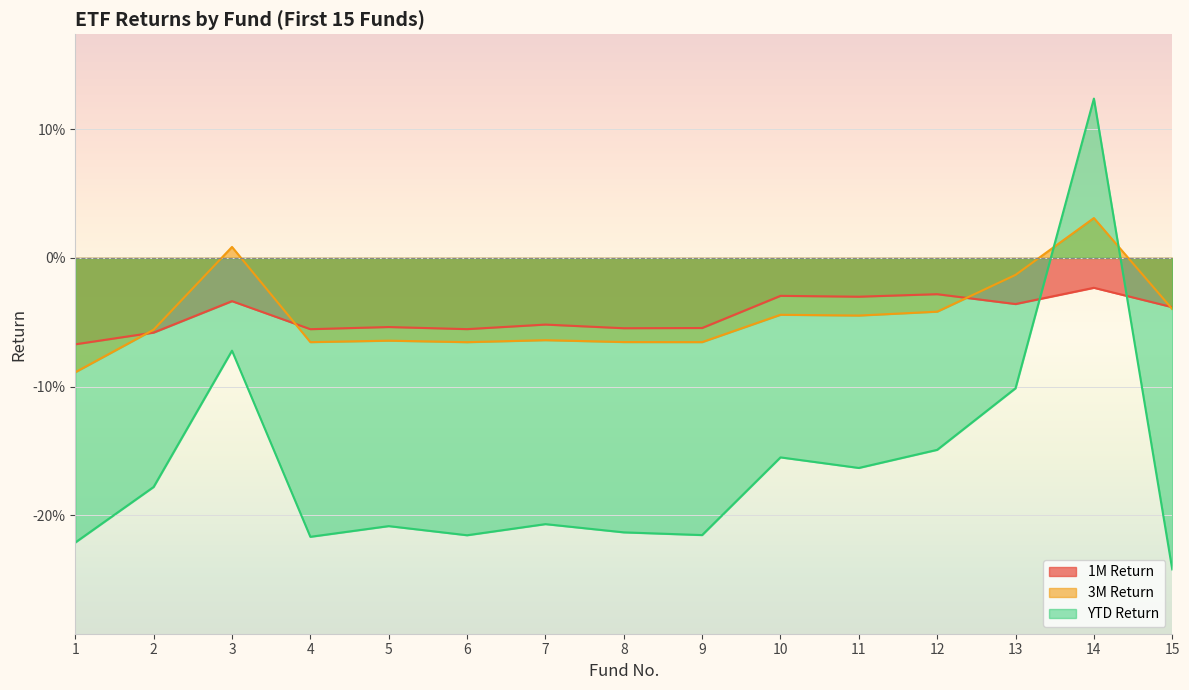

Where is 1M Return nearest to the value 0?

14